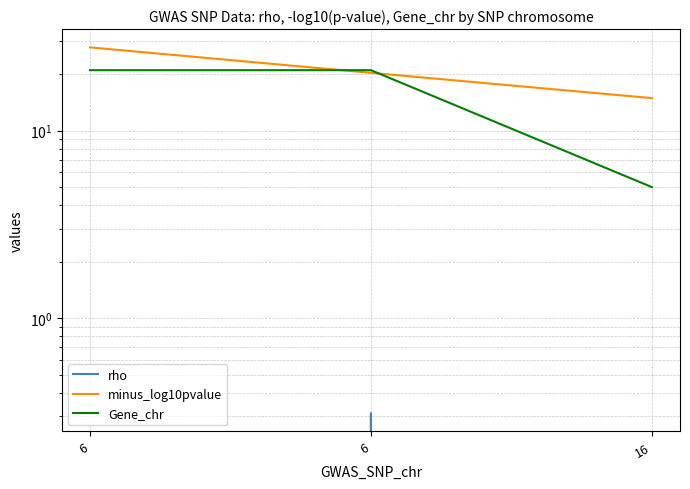

At how many categories does at least one series exceed 1?

3